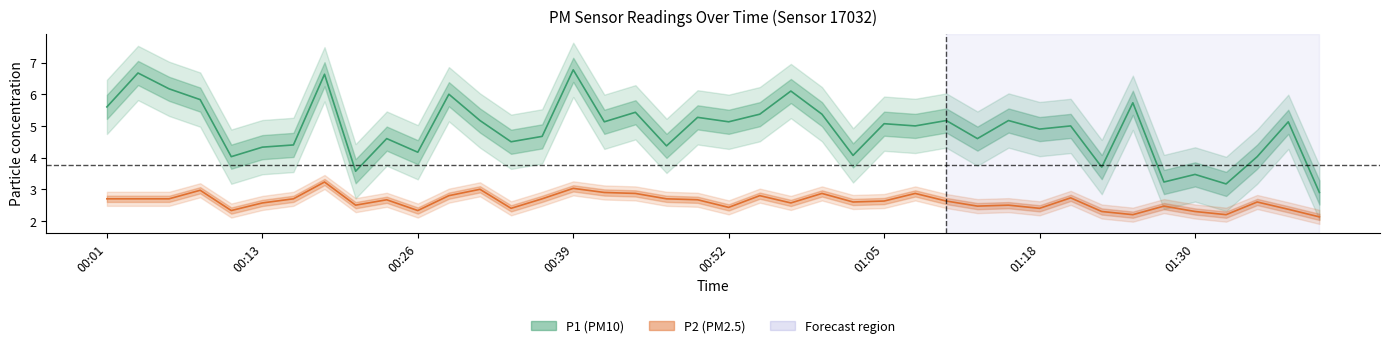

True or false: P2 has more than 0 interior local peaks.

True